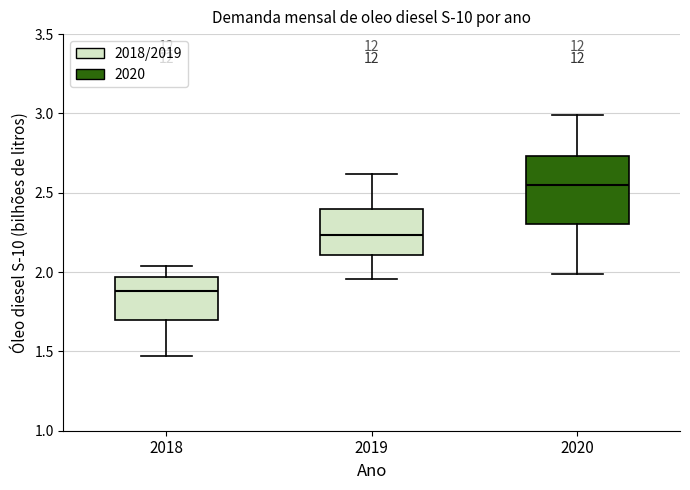

Reading left to right, read every box against the y-axis: the position of its median line, the range the box covers, and the ends of its whiskers. The values are not printed on the chart, so give them approximately, as read against the axis.

2018: median 1.90, box 1.70 to 1.95, whiskers 1.45 to 2.05
2019: median 2.25, box 2.10 to 2.40, whiskers 1.95 to 2.60
2020: median 2.55, box 2.30 to 2.75, whiskers 2.00 to 3.00